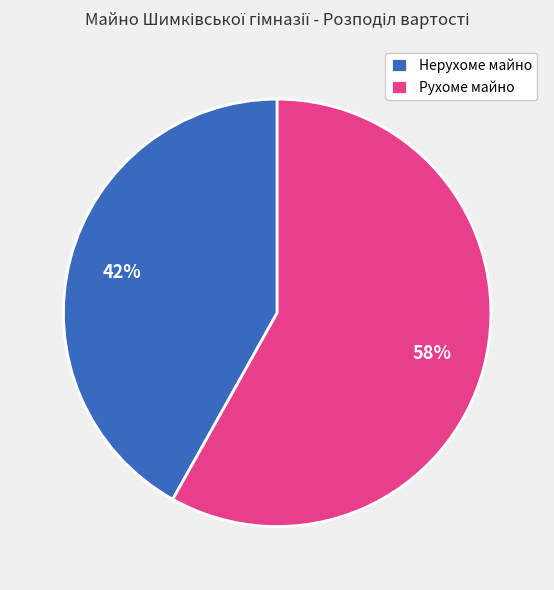

Which has a higher value, Рухоме майно or Нерухоме майно?

Рухоме майно